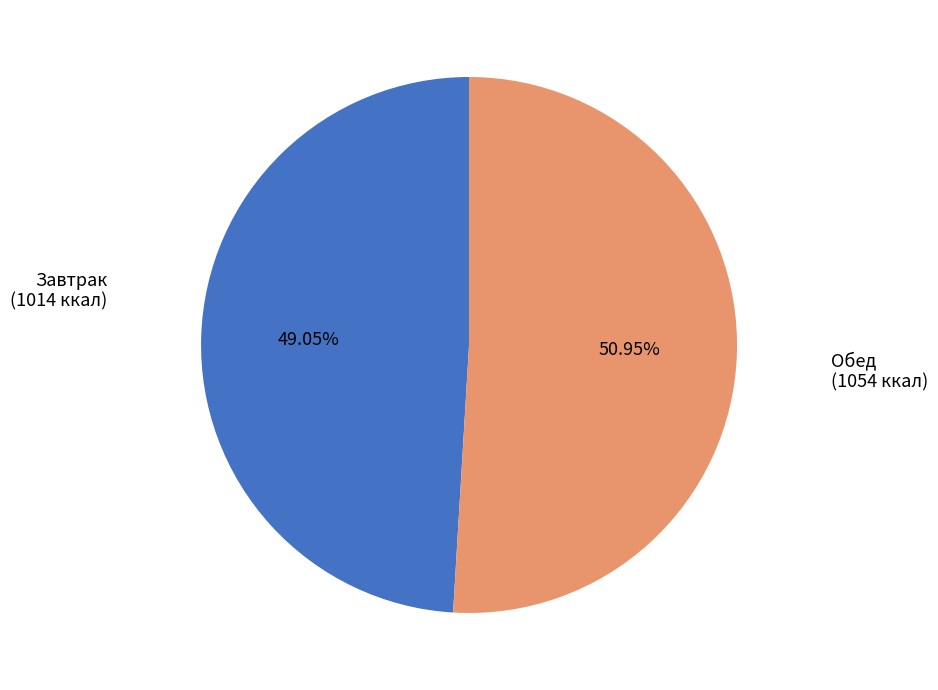

Rank the categories by value from highest to lowest.

Обед, Завтрак